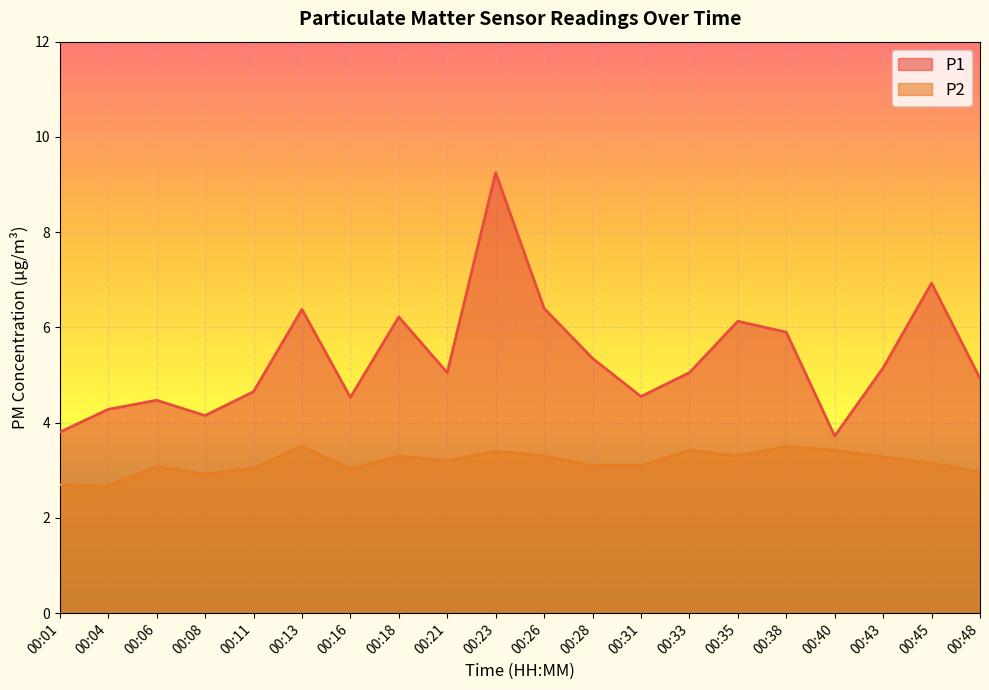

The value of P2 at 00:31 is 3.1. True or false?

True